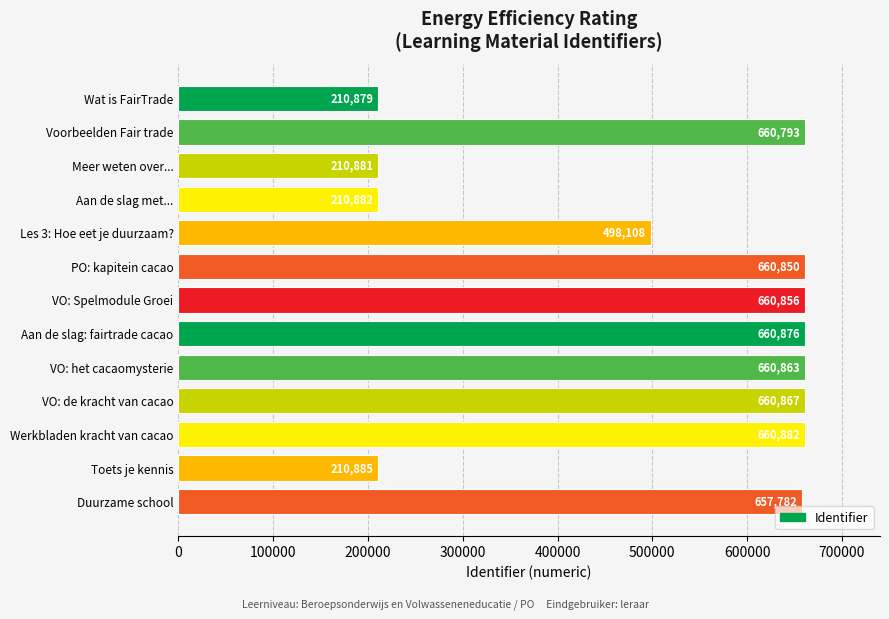

Does the chart contain any negative values?

No